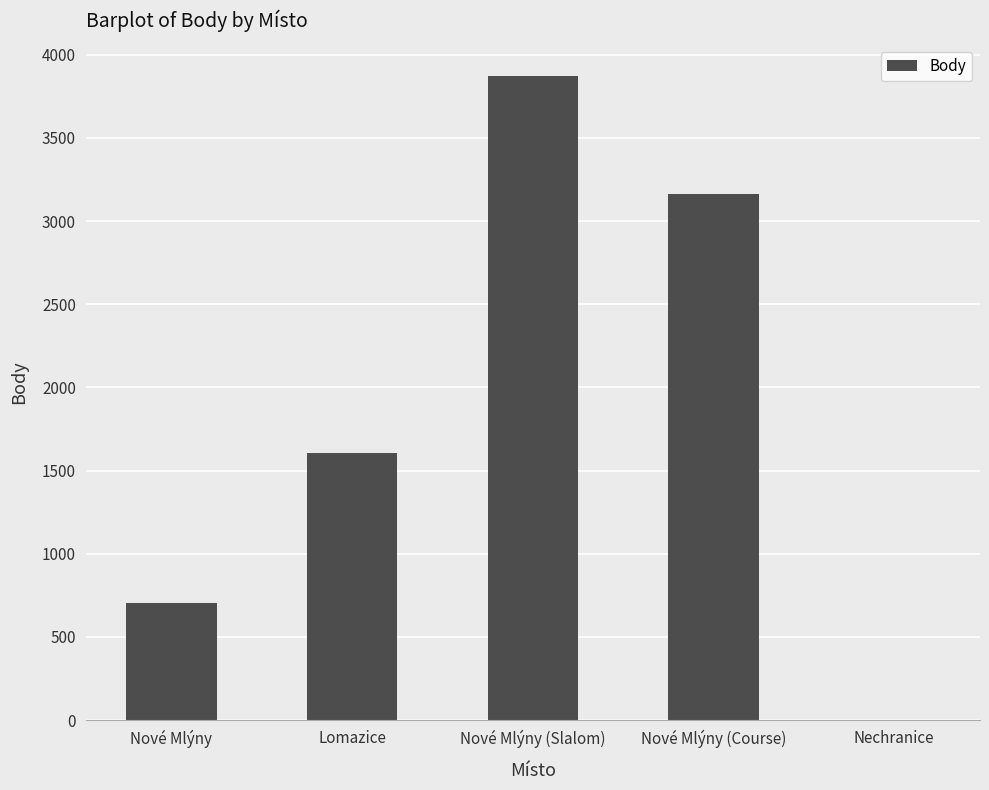

Are the bars horizontal?

No